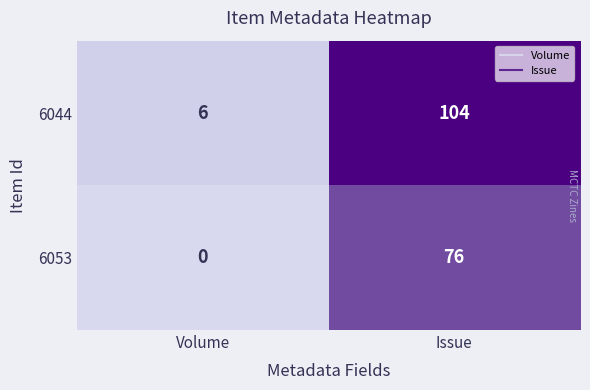

What is the lowest value of the 6044 series?

6